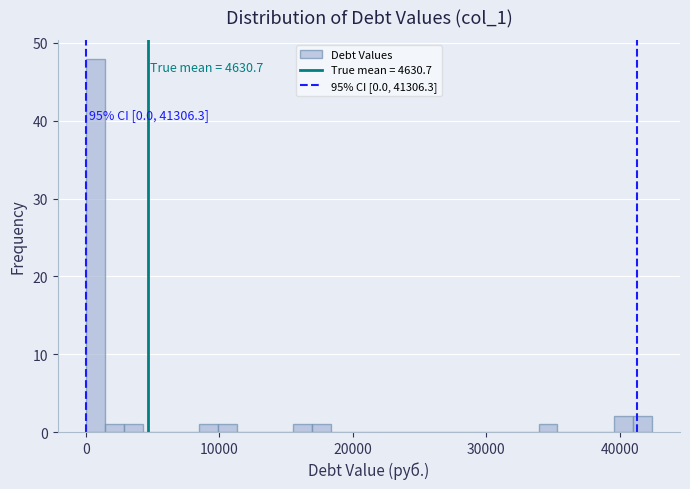

Around what value on the x-axis is the tallest bar? Give the approximate position of its centre, as read against the axis.

1000